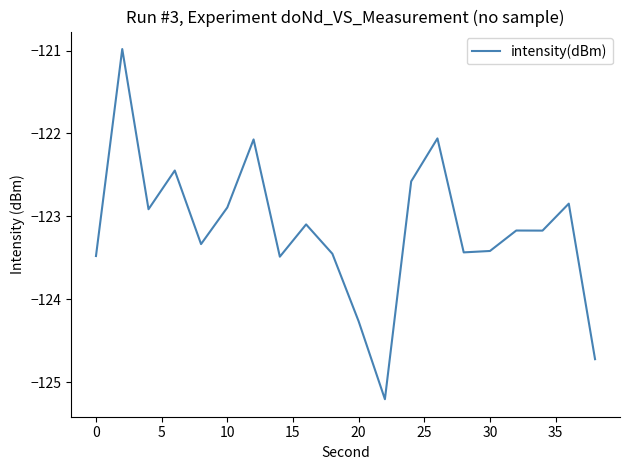

What is the maximum value shown in the chart?

-121.0